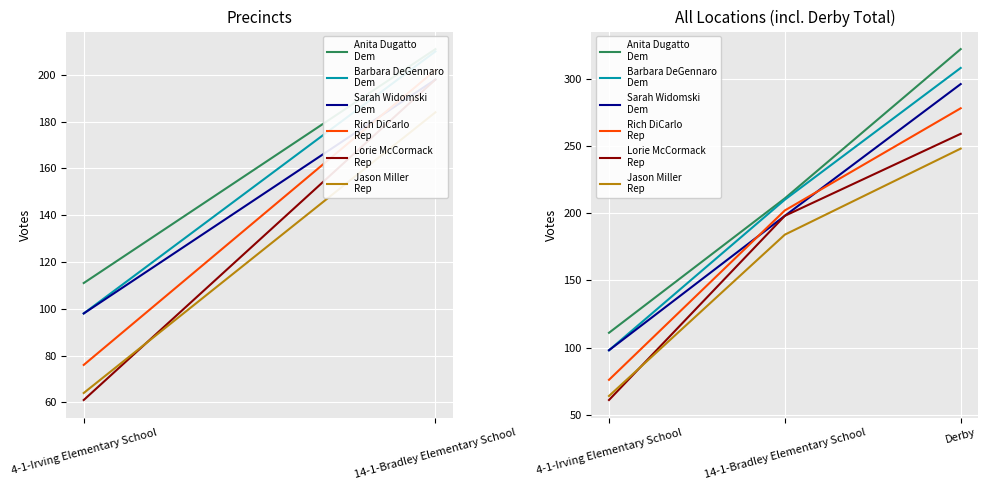

What is the spread (max minus min) of values at 4-1-Irving Elementary School?

50